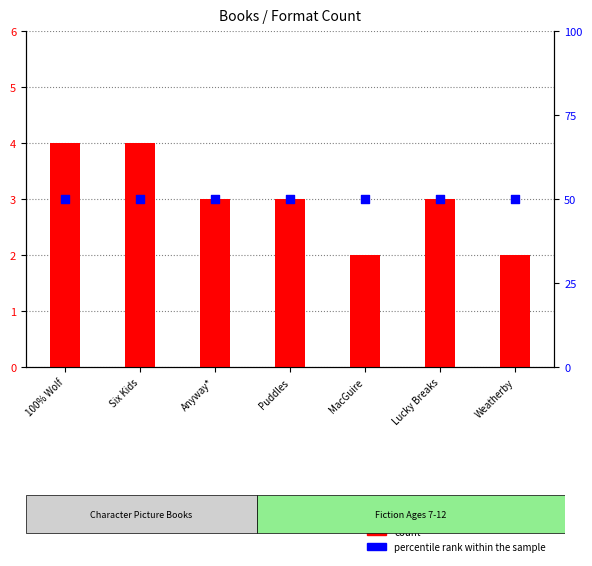

What are all the series names shown in the legend?

count, percentile rank within the sample